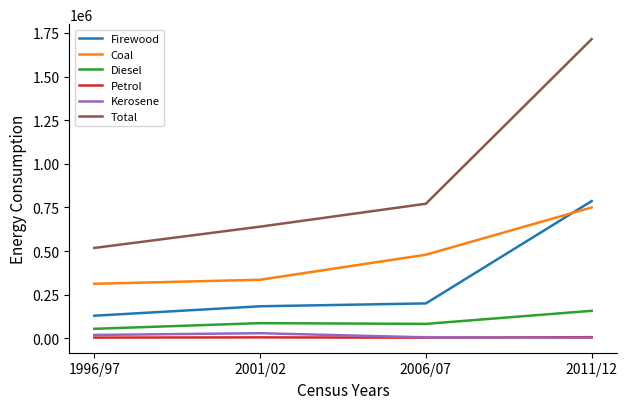

What is the difference between the second highest and minimum values in the Kerosene series?

16276